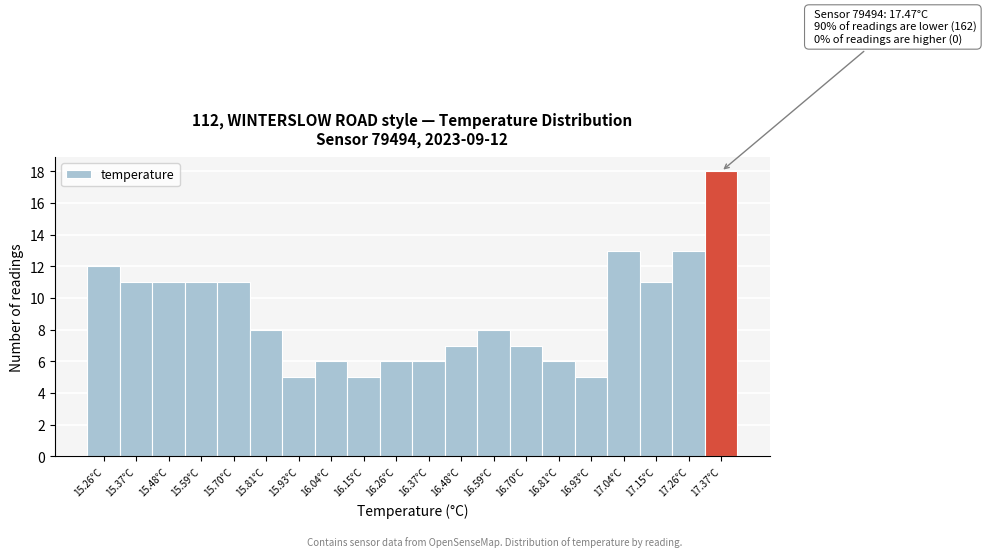

Reading right to left, list all the values displayed in this chart.

17.37°C=18	17.26°C=13	17.15°C=11	17.04°C=13	16.93°C=5	16.81°C=6	16.70°C=7	16.59°C=8	16.48°C=7	16.37°C=6	16.26°C=6	16.15°C=5	16.04°C=6	15.93°C=5	15.81°C=8	15.70°C=11	15.59°C=11	15.48°C=11	15.37°C=11	15.26°C=12